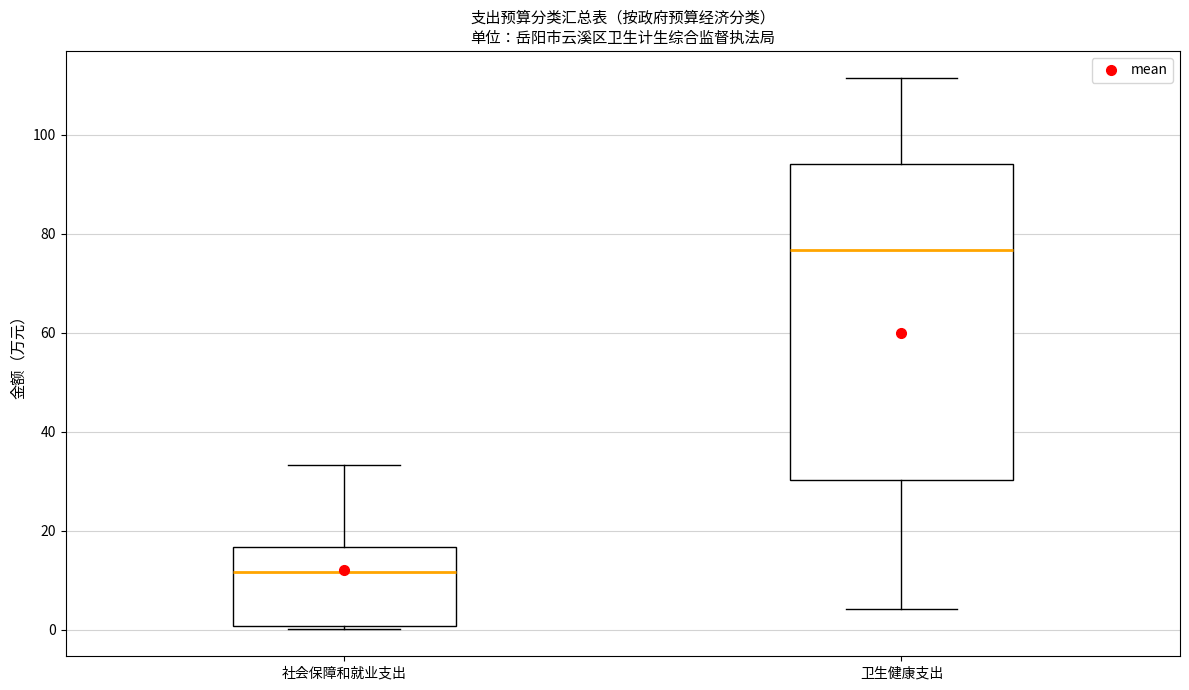

Where is the lower edge of the box for 社会保障和就业支出 on the y-axis? The values are not printed on the chart, so give them approximately, as read against the axis.

0